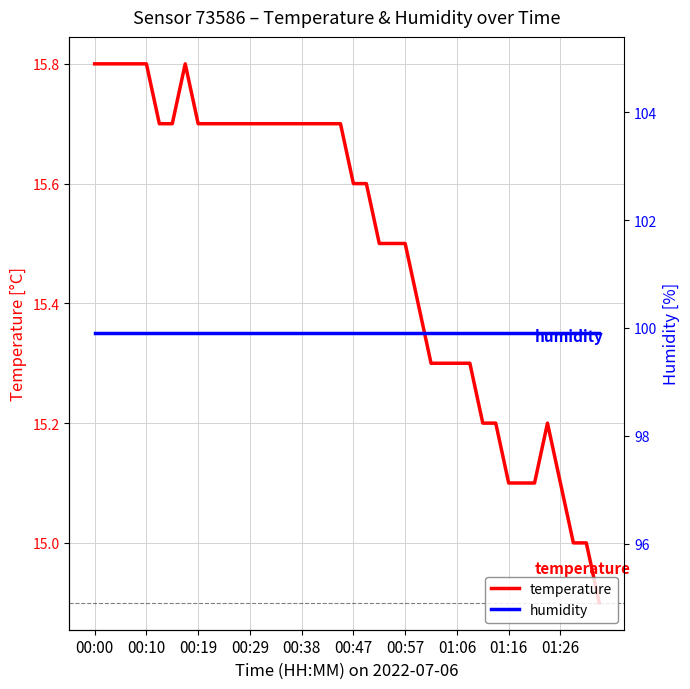

True or false: humidity and temperature cross at least once.

False